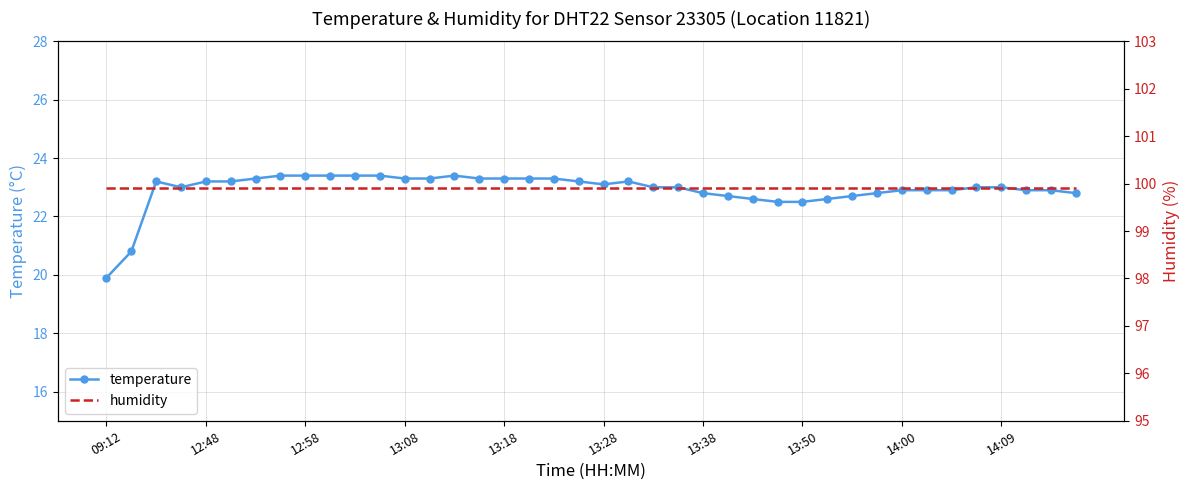

What is the value of the humidity point at the 15th from the left?

99.9